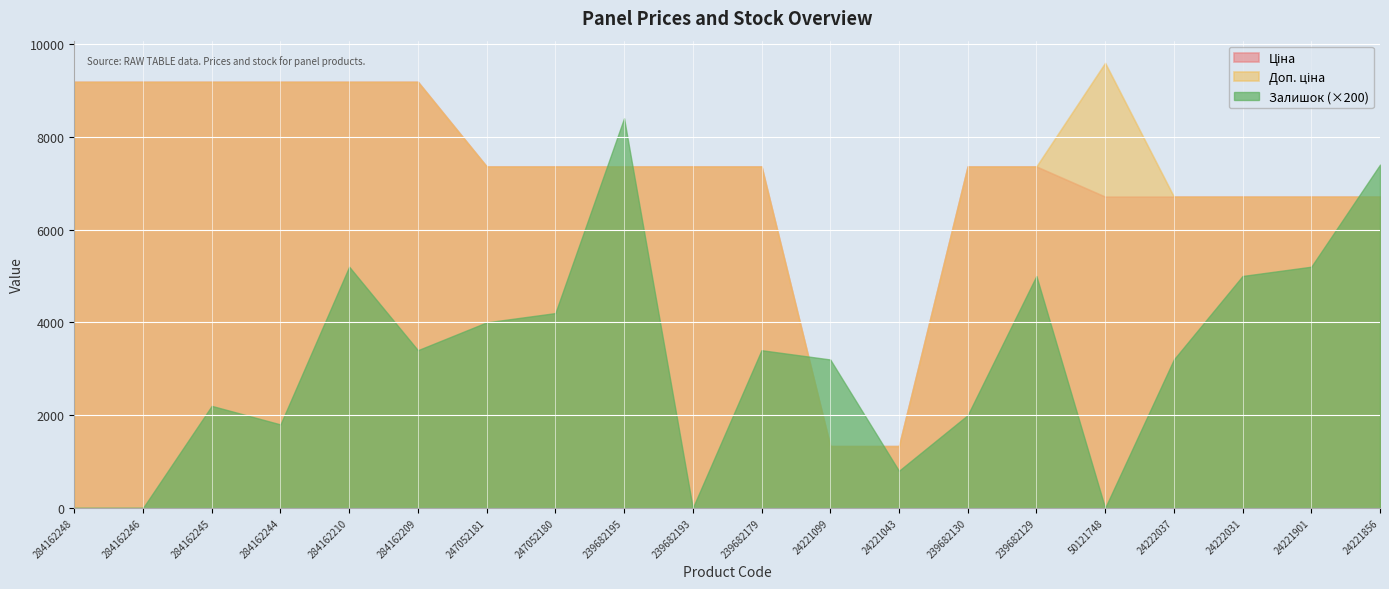

The value of Залишок (×200) at 24221099 is 3200.0. True or false?

True